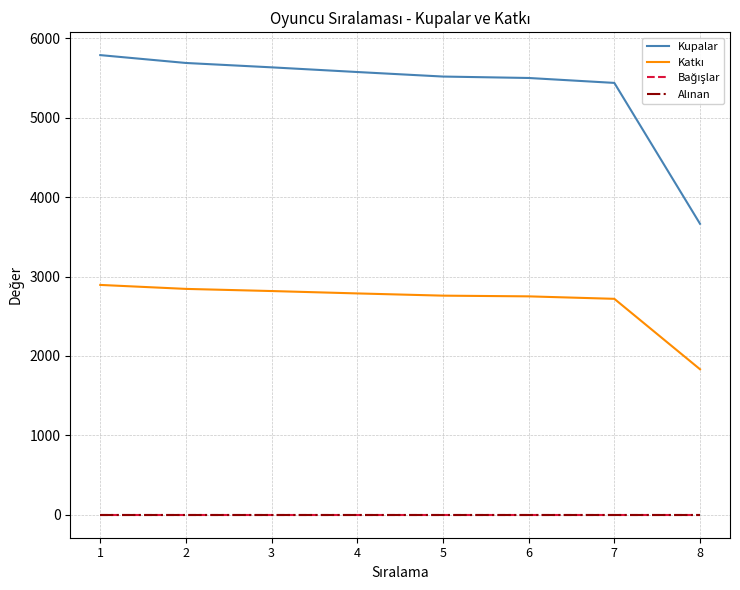

Does the chart have visible grid lines?

Yes